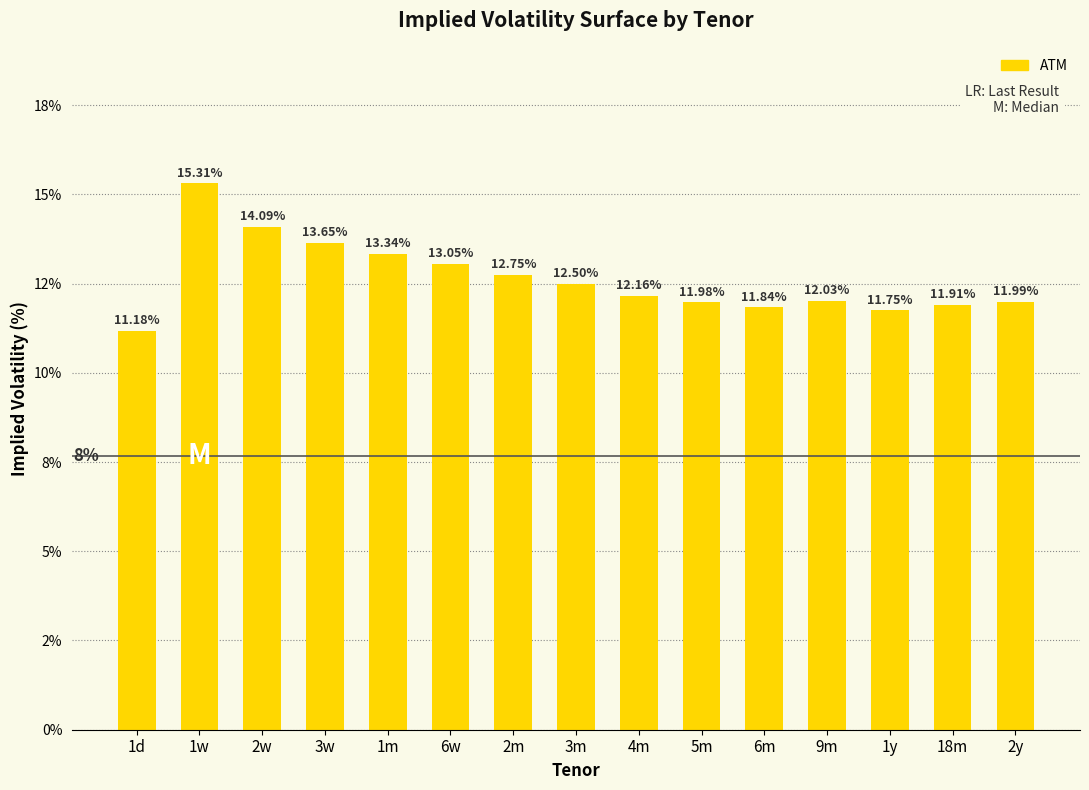

Does the chart contain any negative values?

No